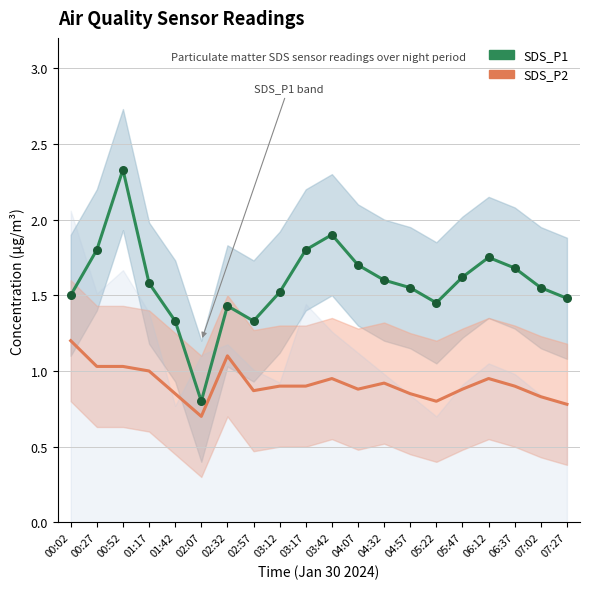

Which series contains the highest Y value?

SDS_P1